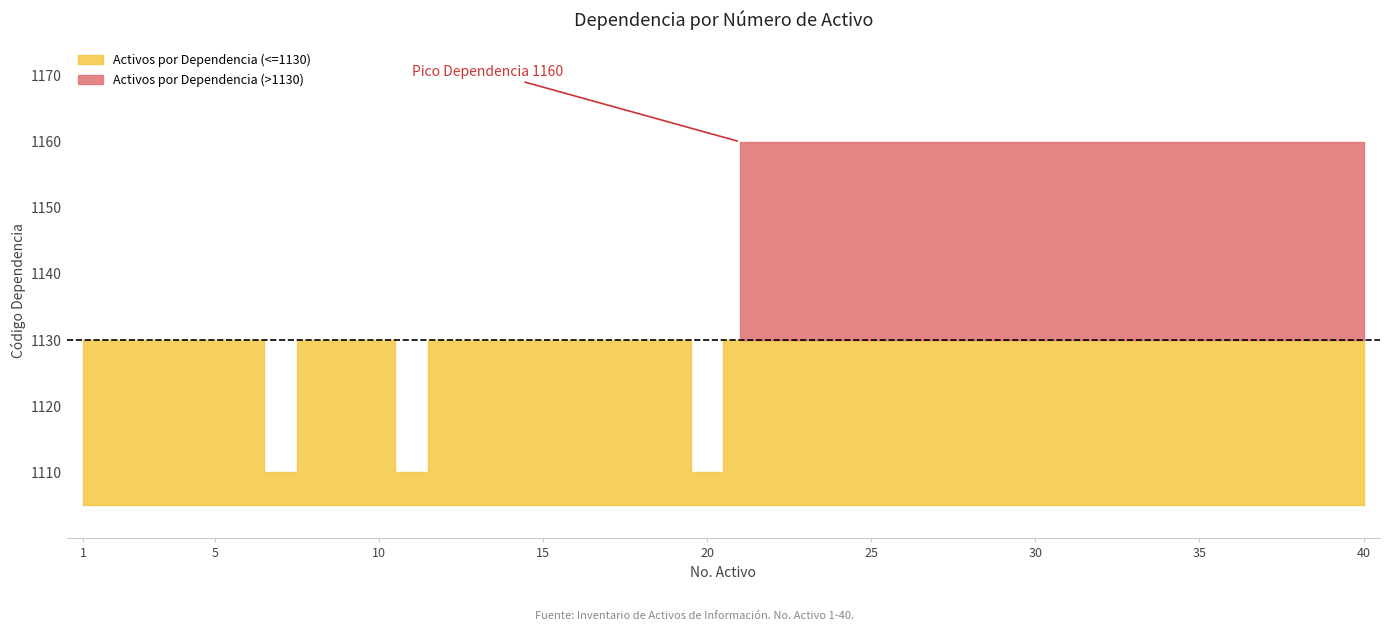

Which has a higher value, 22 or 10?

22